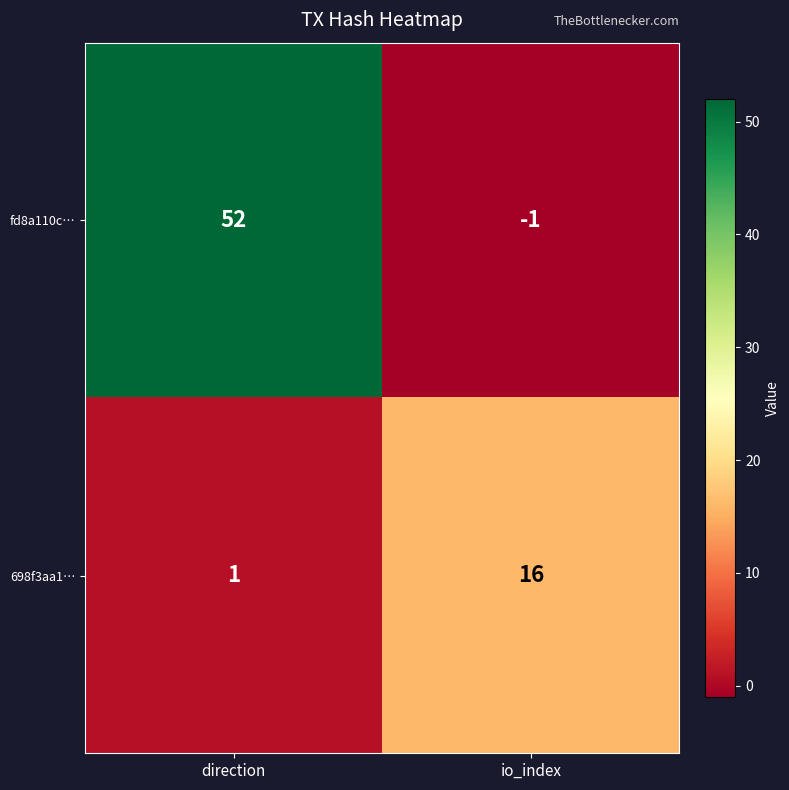

At which label does fd8a110c… reach its peak?

direction